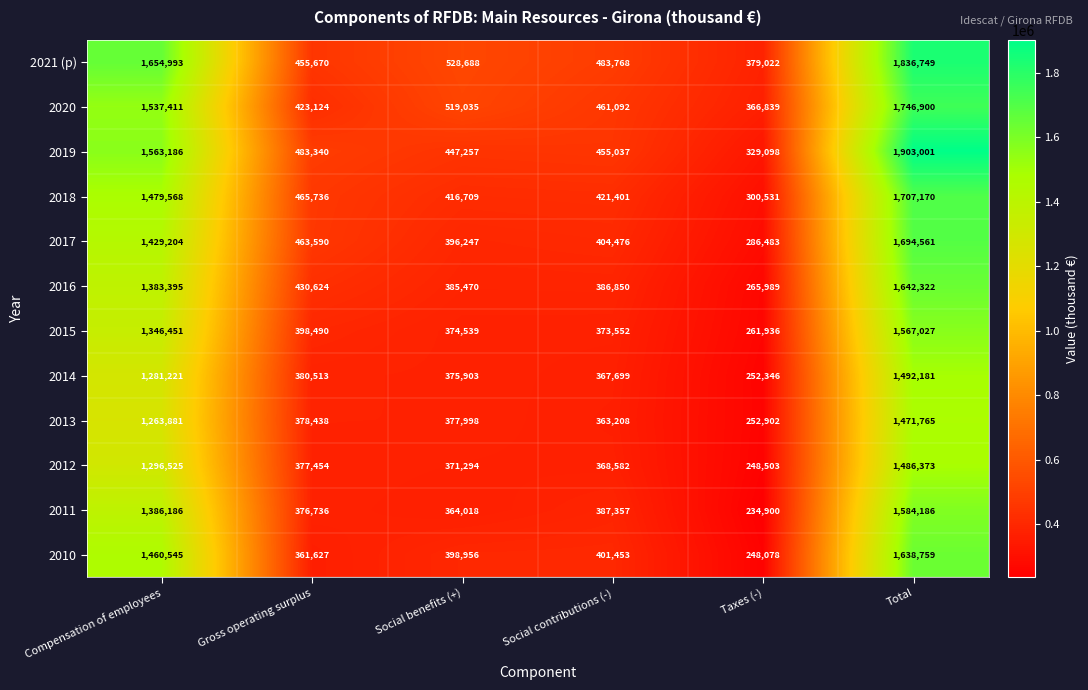

Is it true that 2010 equals 142983 at Social benefits (+)?

False